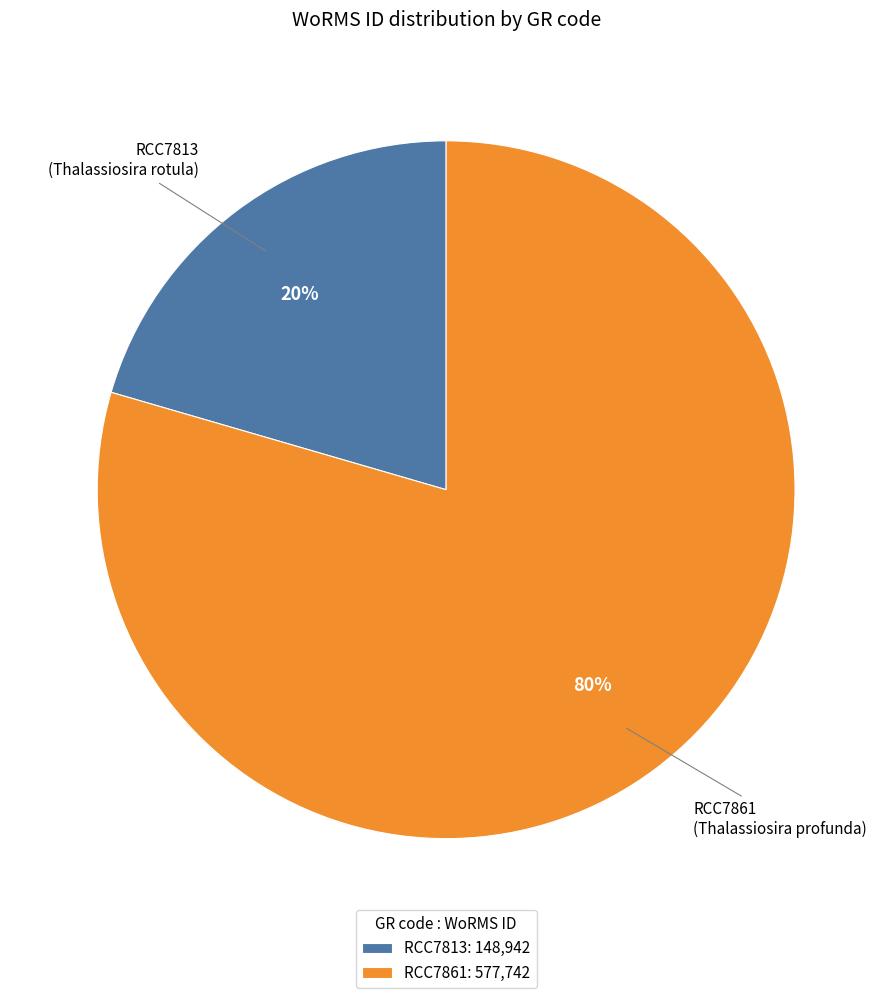

Does any single category account for the majority?

Yes